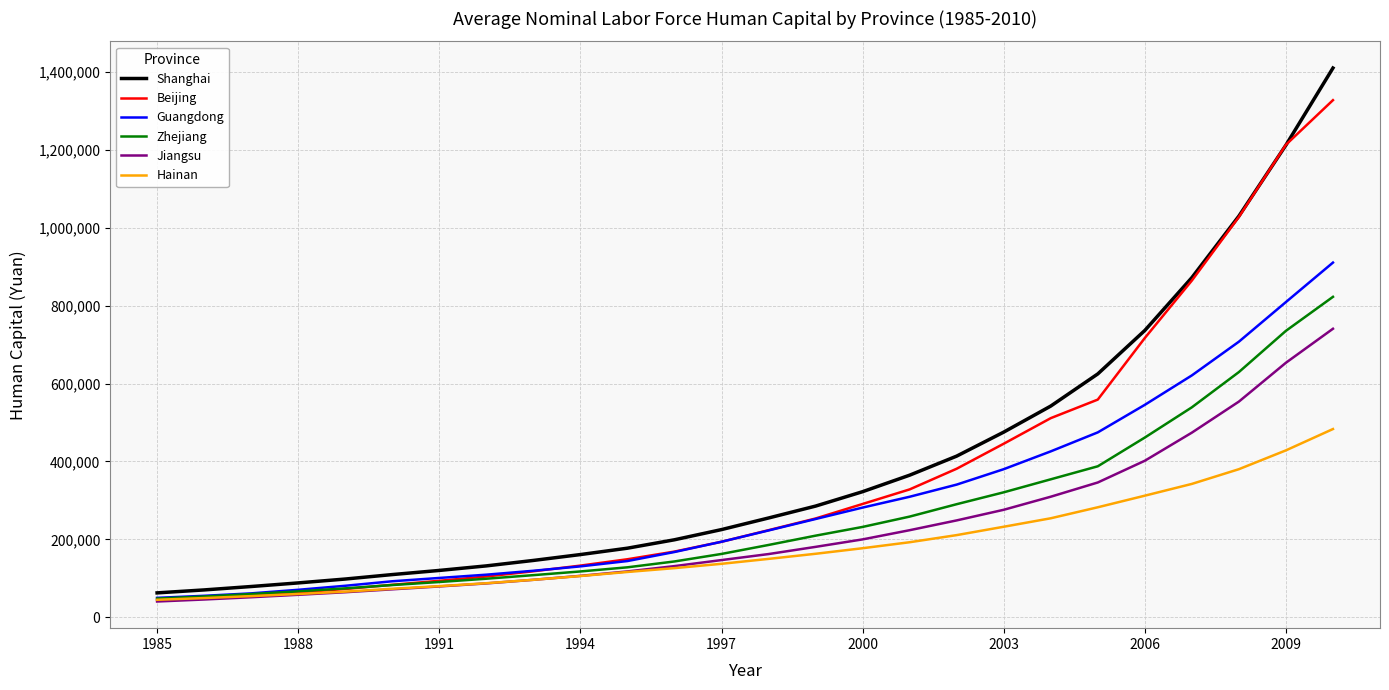

What is the minimum value shown in the chart?

40418